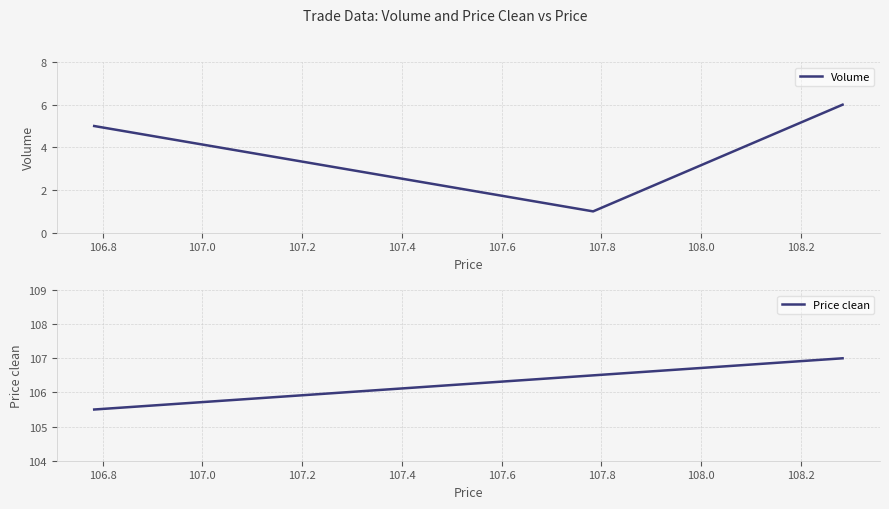

Which series has the largest range (max minus min)?

Volume